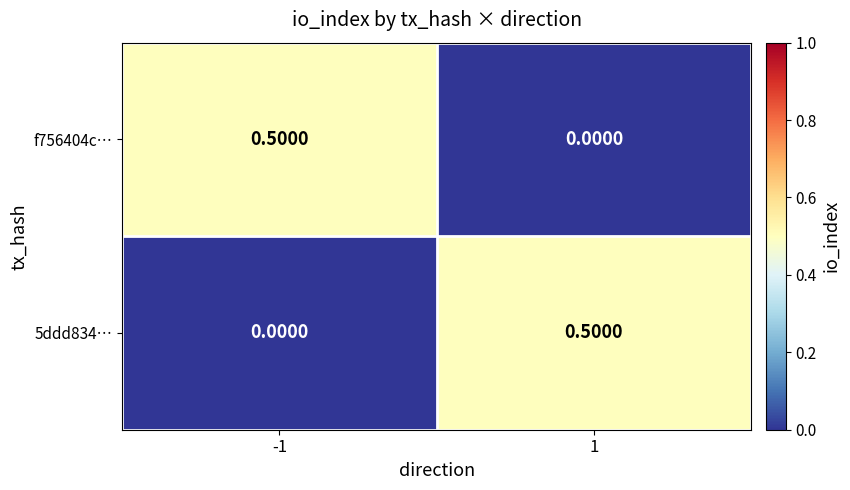

What is the sum of the 5ddd834… values at 1 and -1?

0.5